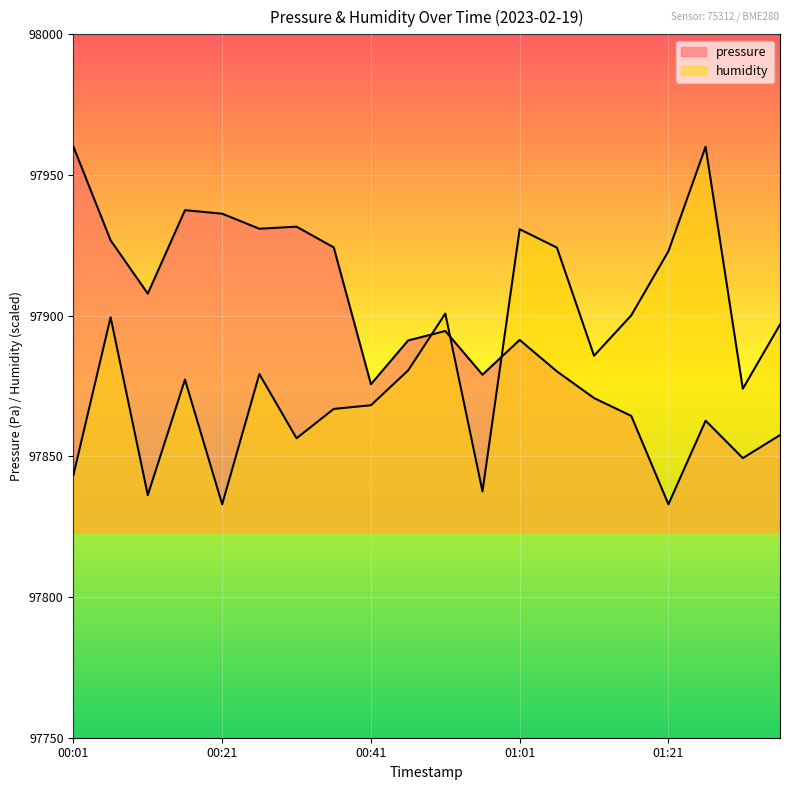

At which label does humidity reach its minimum?

00:21